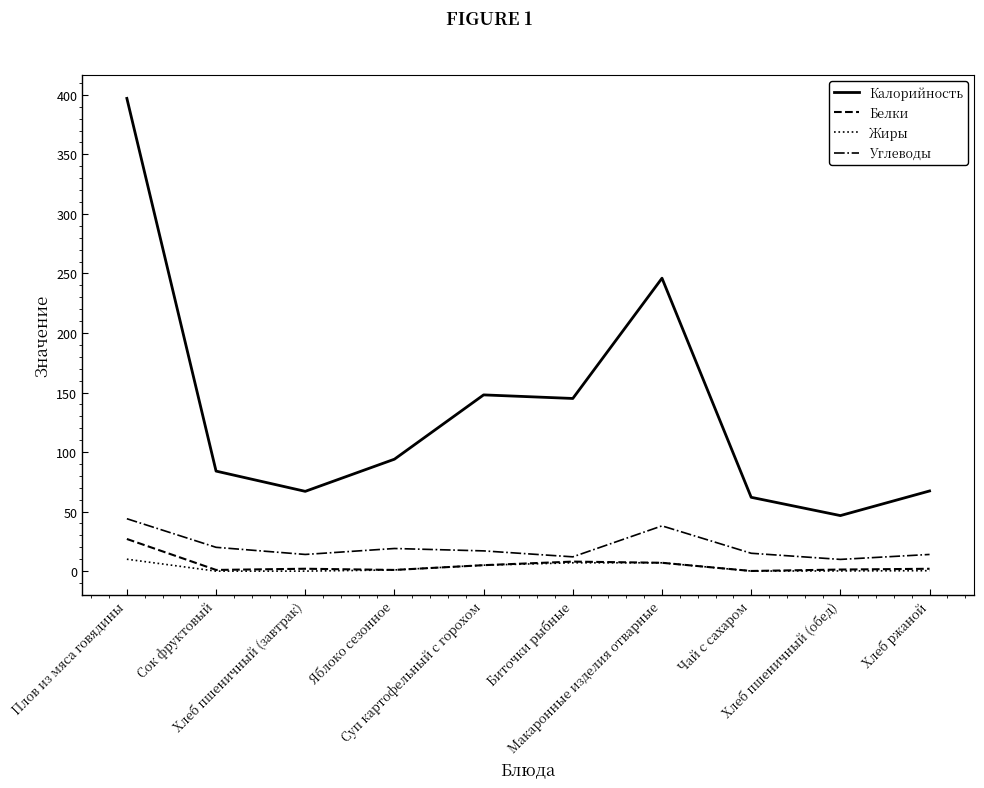

True or false: Калорийность and Жиры cross at least once.

False